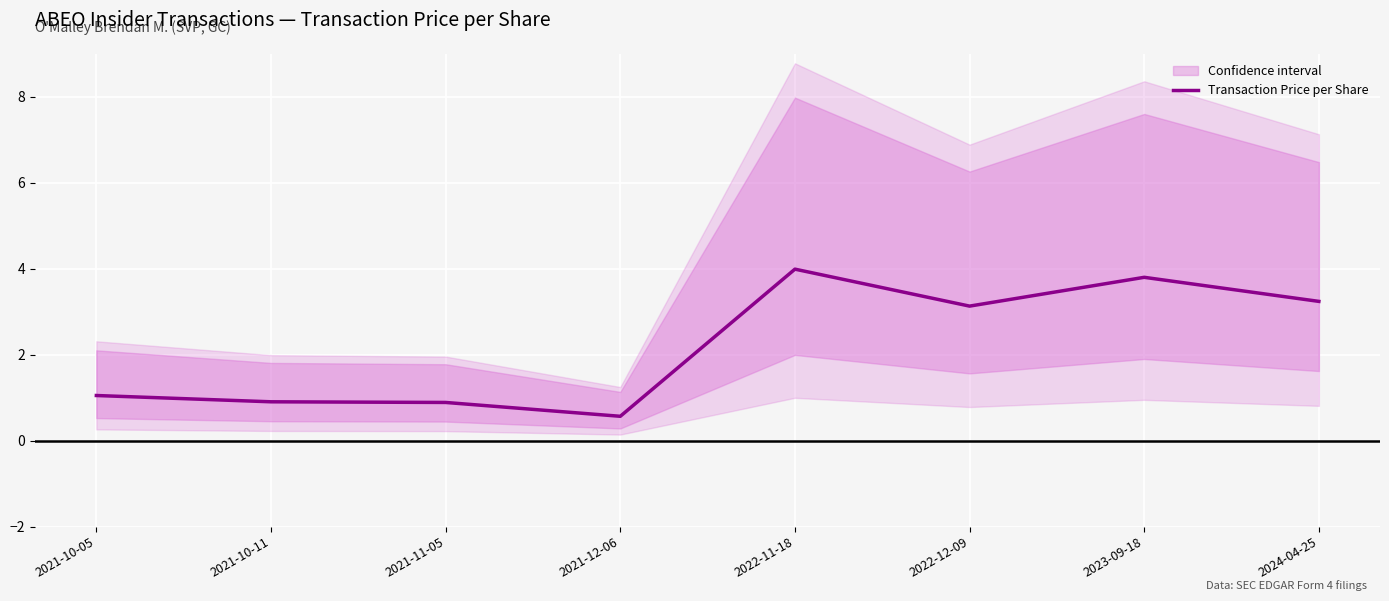

Is this an area chart (filled region under the line)?

No